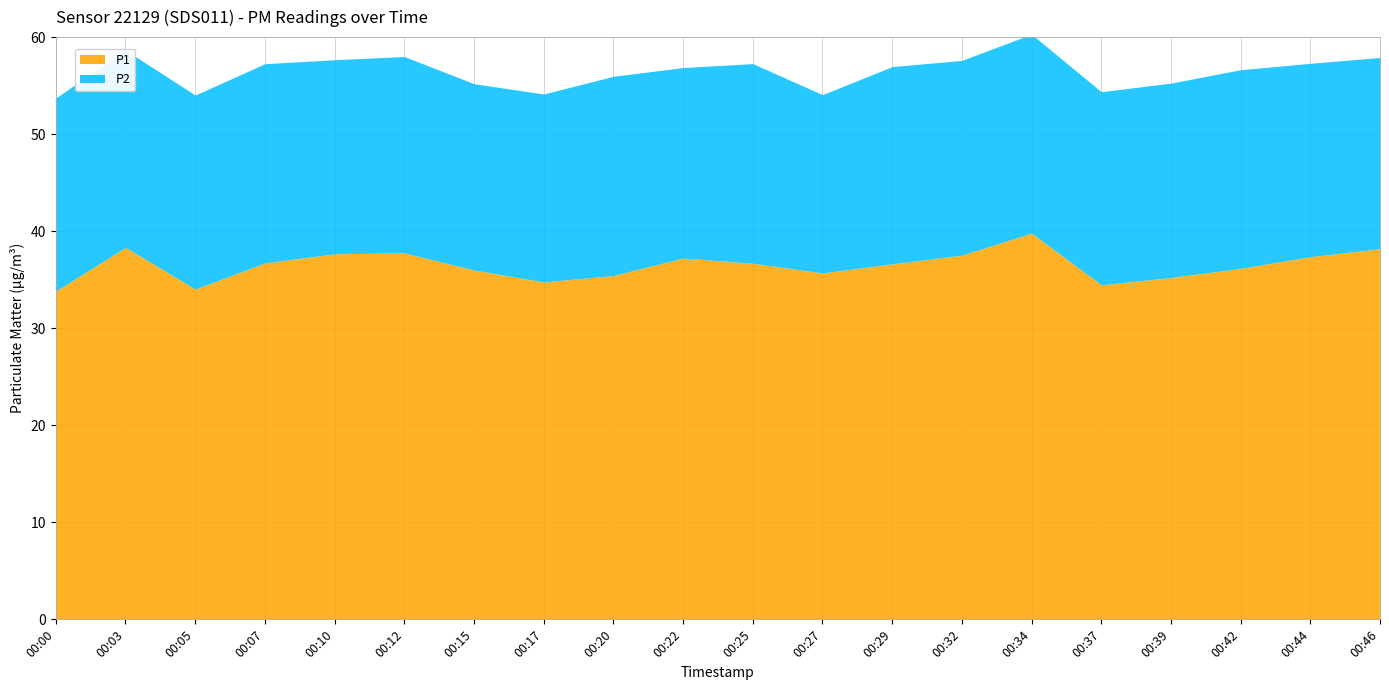

Reading right to left, what are all the values shown in this chart?

P1: 00:46=38.2	00:44=37.4	00:42=36.2	00:39=35.2	00:37=34.5	00:34=39.8	00:32=37.5	00:29=36.6	00:27=35.7	00:25=36.7	00:22=37.2	00:20=35.4	00:17=34.8	00:15=36.0	00:12=37.8	00:10=37.7	00:07=36.7	00:05=34.0	00:03=38.3	00:00=33.8
P2: 00:46=19.7	00:44=19.9	00:42=20.5	00:39=20.0	00:37=19.9	00:34=20.5	00:32=20.1	00:29=20.3	00:27=18.4	00:25=20.6	00:22=19.6	00:20=20.5	00:17=19.4	00:15=19.2	00:12=20.2	00:10=20.0	00:07=20.5	00:05=20.0	00:03=20.3	00:00=19.9